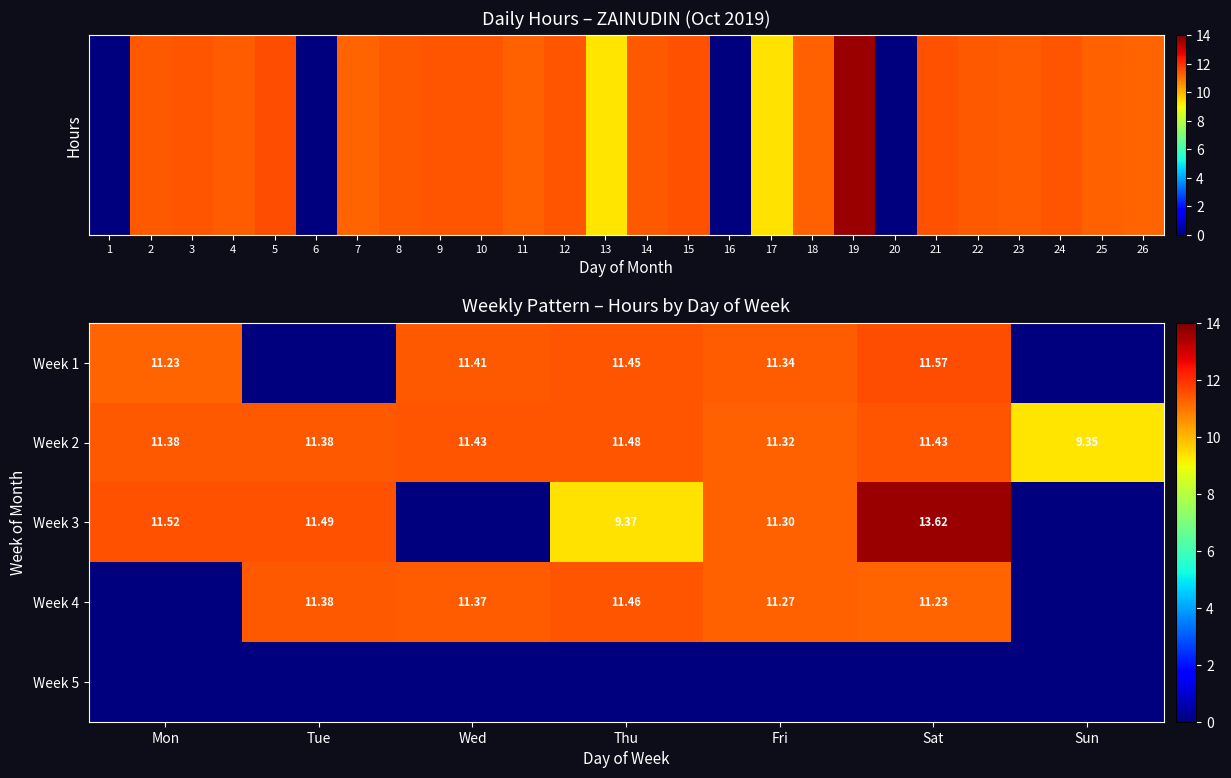

Where does the Week 2 series first go above 11?

Mon